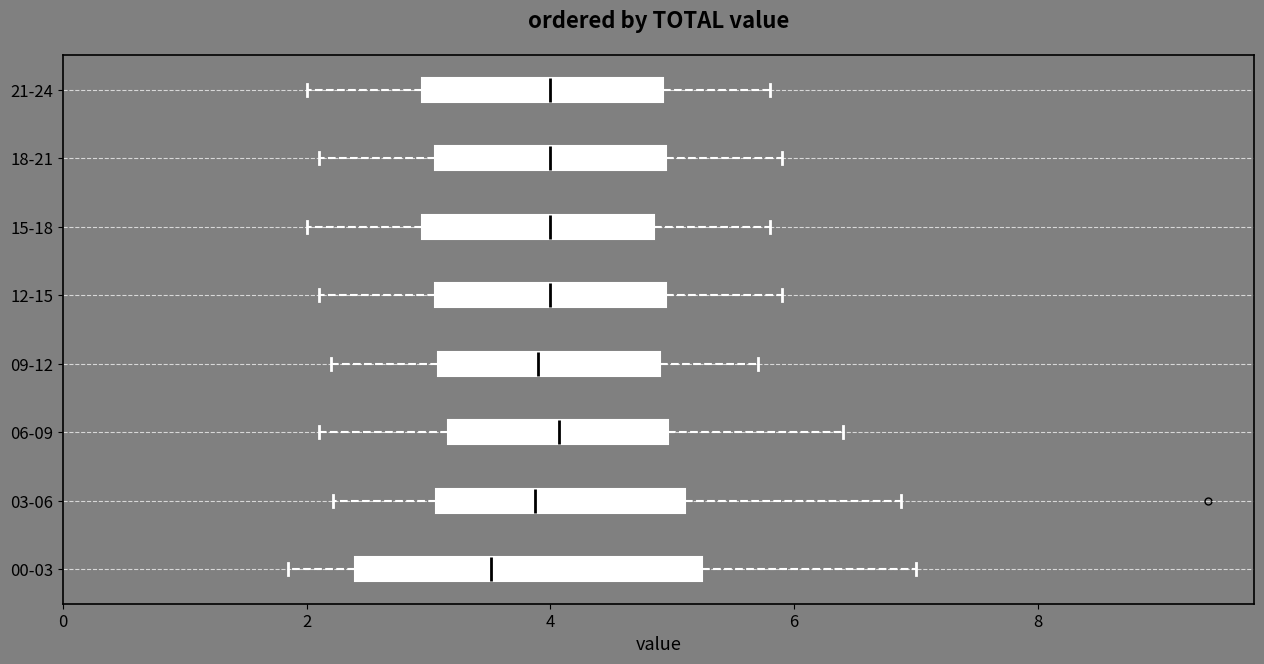

Reading bottom to top, read every box against the x-axis: the position of its median line, the range the box covers, and the ends of its whiskers. The values are not printed on the chart, so give them approximately, as read against the axis.

00-03: median 3.6, box 2.4 to 5.2, whiskers 1.8 to 7.0
03-06: median 3.8, box 3.0 to 5.2, whiskers 2.2 to 6.8
06-09: median 4.0, box 3.2 to 5.0, whiskers 2.2 to 6.4
09-12: median 4.0, box 3.0 to 5.0, whiskers 2.2 to 5.8
12-15: median 4.0, box 3.0 to 5.0, whiskers 2.2 to 6.0
15-18: median 4.0, box 3.0 to 4.8, whiskers 2.0 to 5.8
18-21: median 4.0, box 3.0 to 5.0, whiskers 2.2 to 6.0
21-24: median 4.0, box 3.0 to 5.0, whiskers 2.0 to 5.8